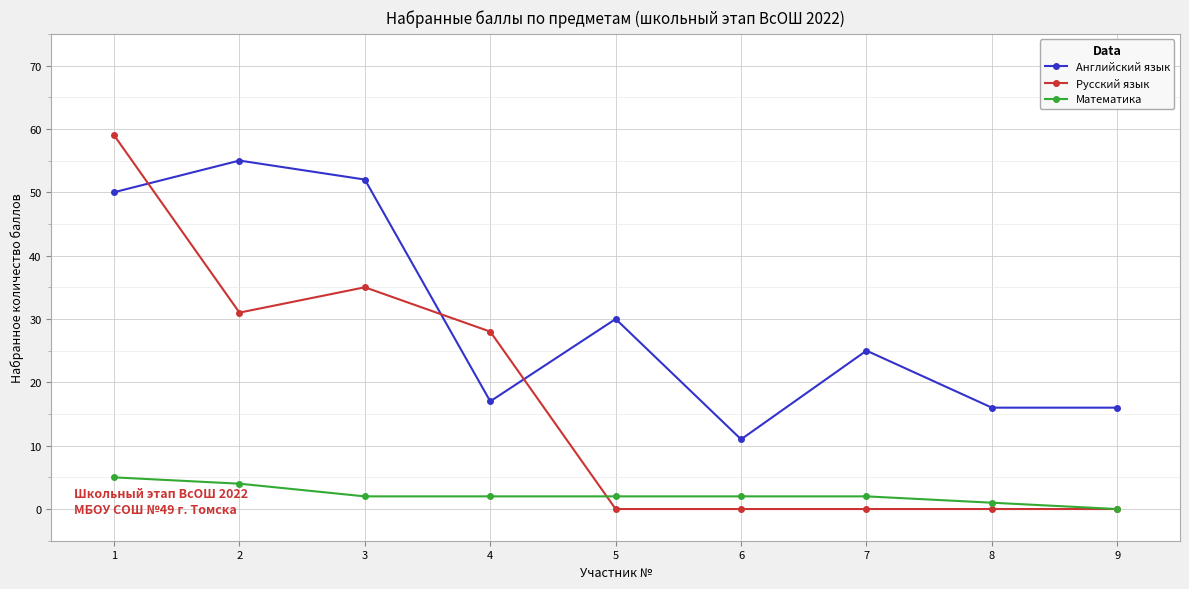

True or false: Английский язык and Русский язык cross at least once.

True